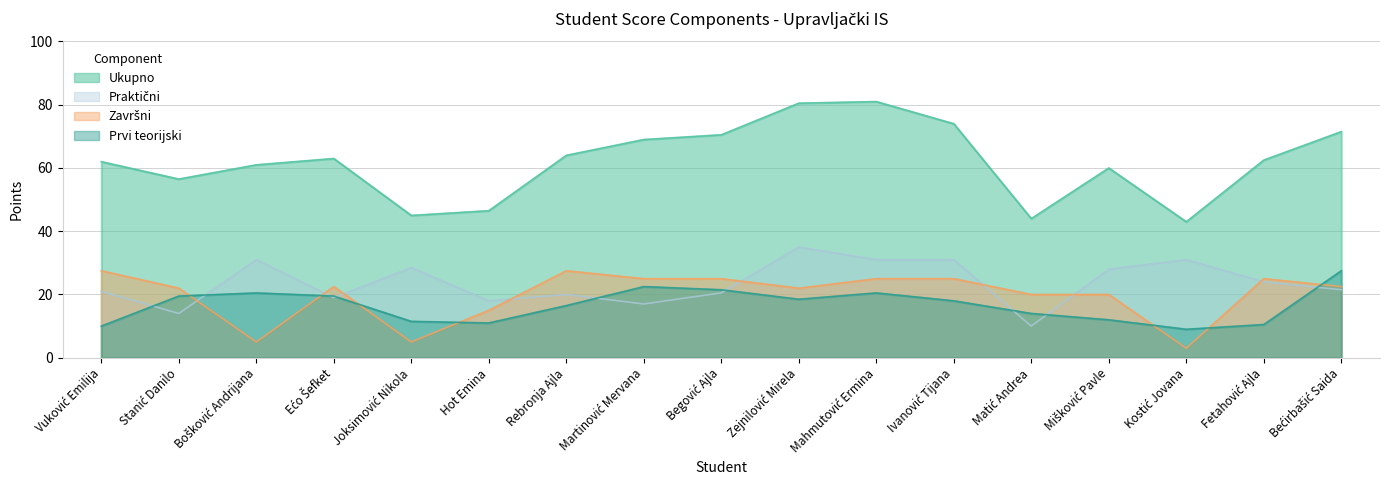

What is the maximum value for Praktični?

35.0